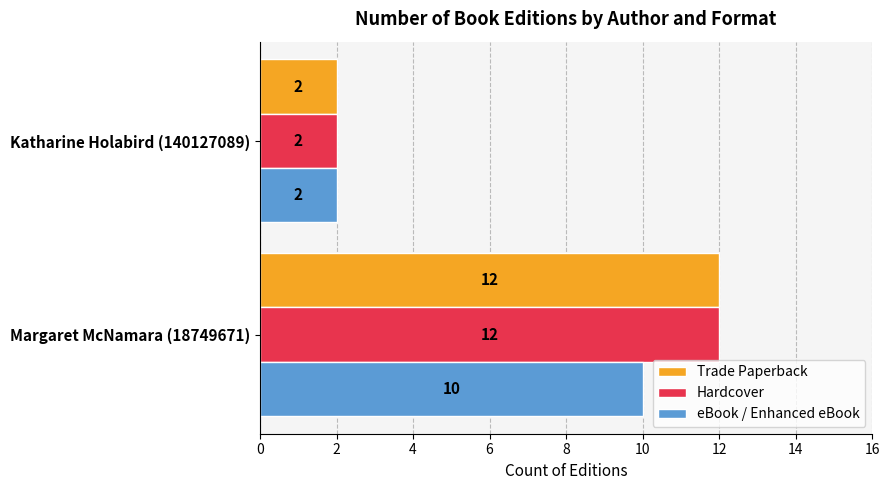

What is the average value of the Hardcover series?

7